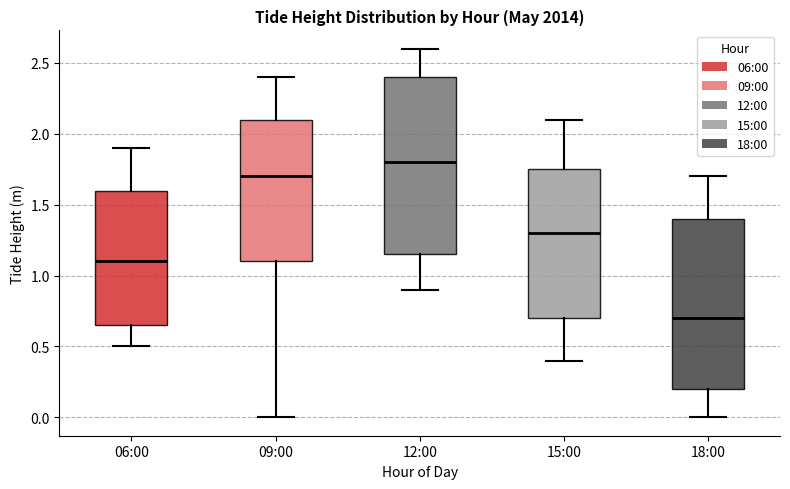

Reading left to right, read every box against the y-axis: the position of its median line, the range the box covers, and the ends of its whiskers. The values are not printed on the chart, so give them approximately, as read against the axis.

06:00: median 1.10, box 0.65 to 1.60, whiskers 0.50 to 1.90
09:00: median 1.70, box 1.10 to 2.10, whiskers 0.00 to 2.40
12:00: median 1.80, box 1.15 to 2.40, whiskers 0.90 to 2.60
15:00: median 1.30, box 0.70 to 1.75, whiskers 0.40 to 2.10
18:00: median 0.70, box 0.20 to 1.40, whiskers 0.00 to 1.70